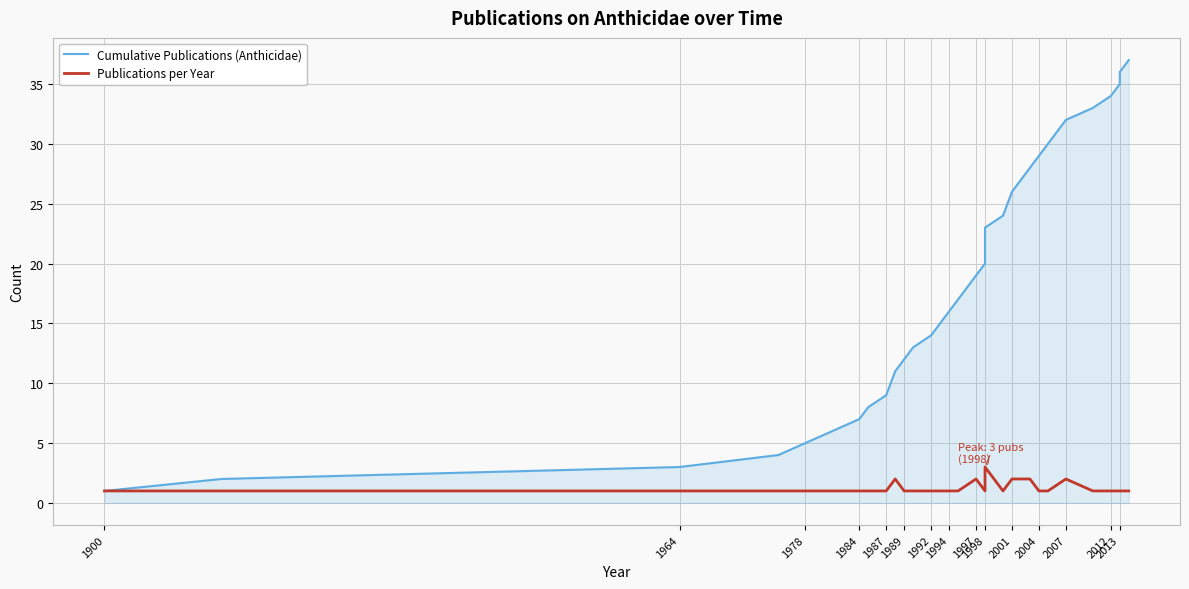

What is the greatest value displayed?

37